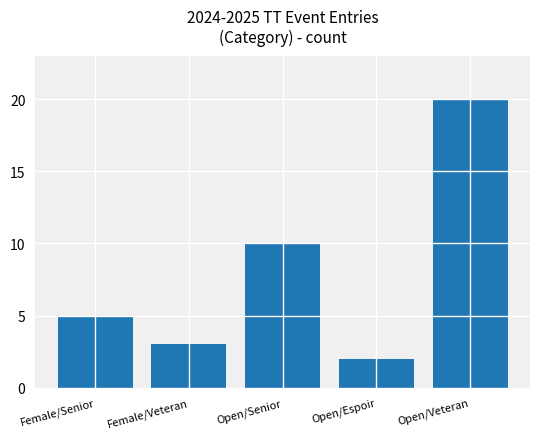

Rank the categories by value from lowest to highest.

Open/Espoir, Female/Veteran, Female/Senior, Open/Senior, Open/Veteran